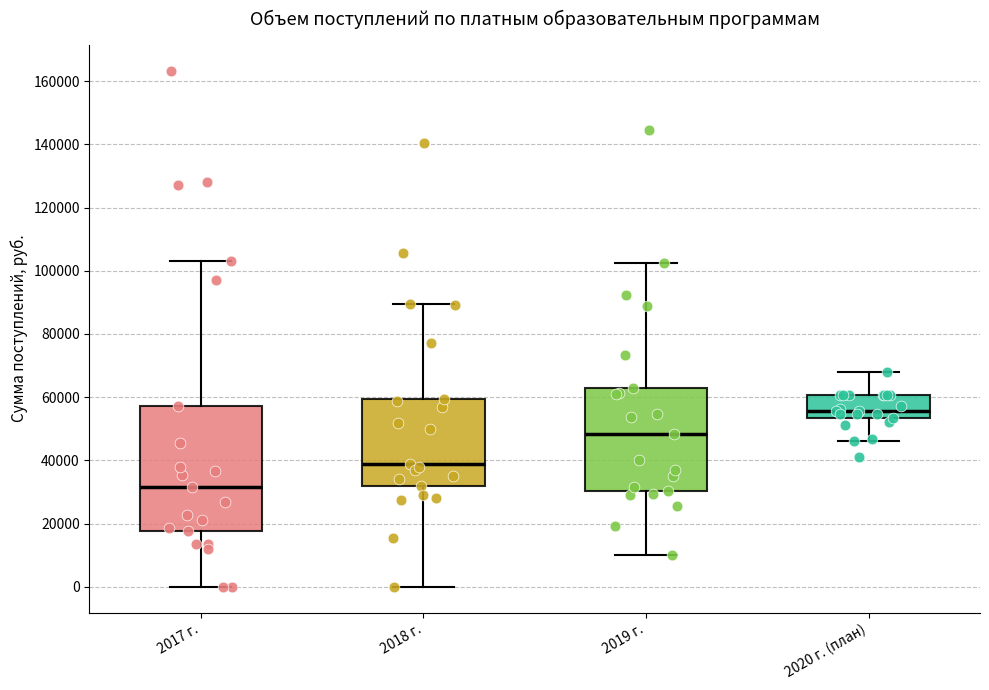

Where does the upper whisker of the box for 2019 г. end on the y-axis? The values are not printed on the chart, so give them approximately, as read against the axis.

102000